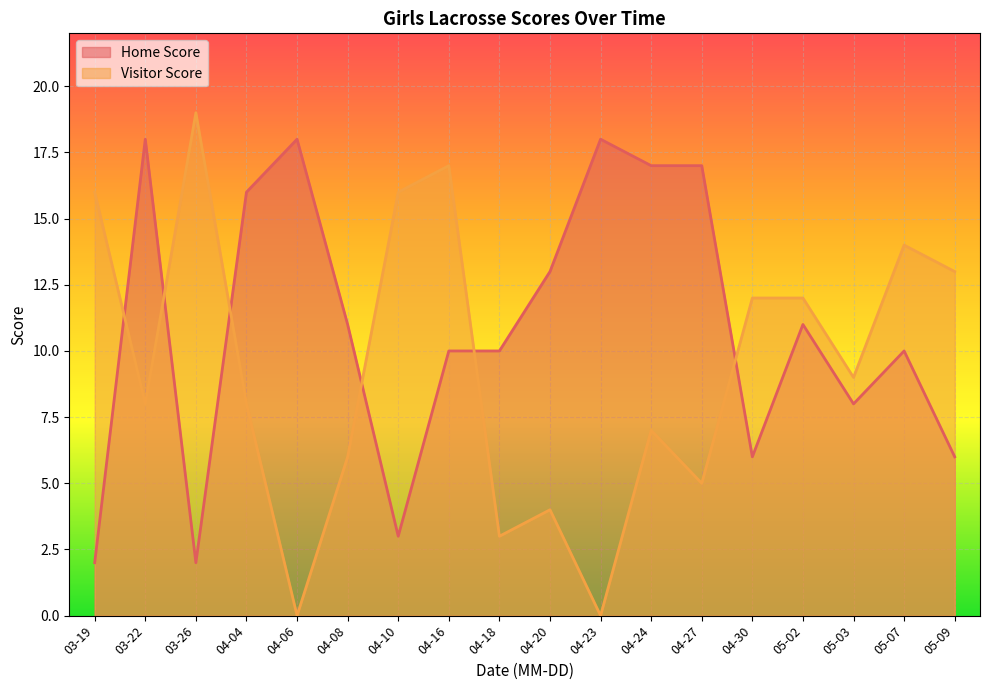

Where is Visitor Score nearest to the value 9?

05-03